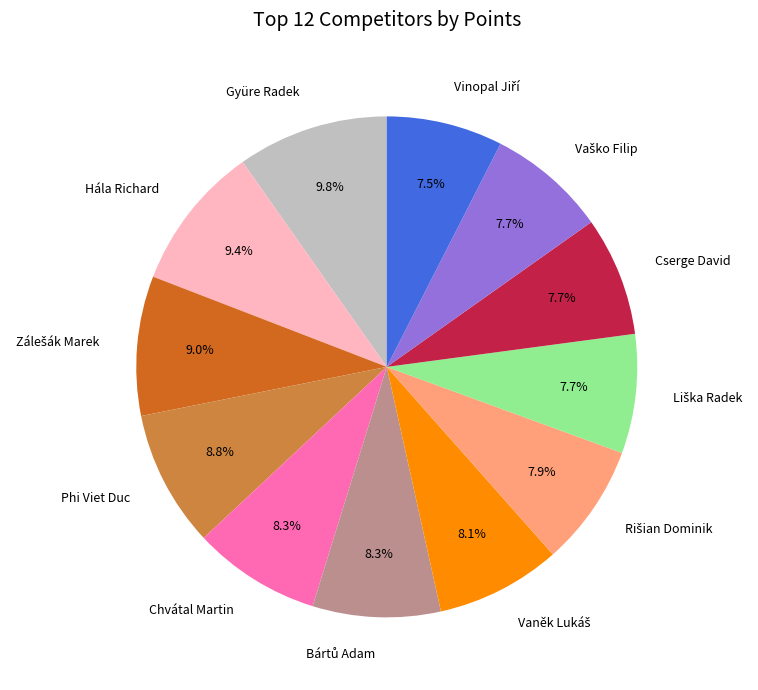

What percentage is NOT represented by Phi Viet Duc?

91.2%